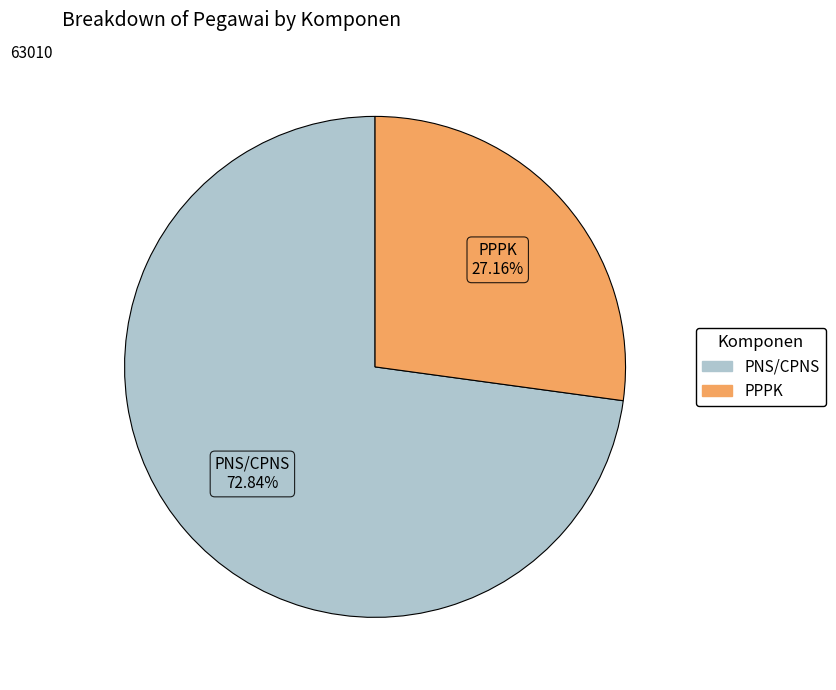

What portion of the pie excludes PNS/CPNS?

27.2%